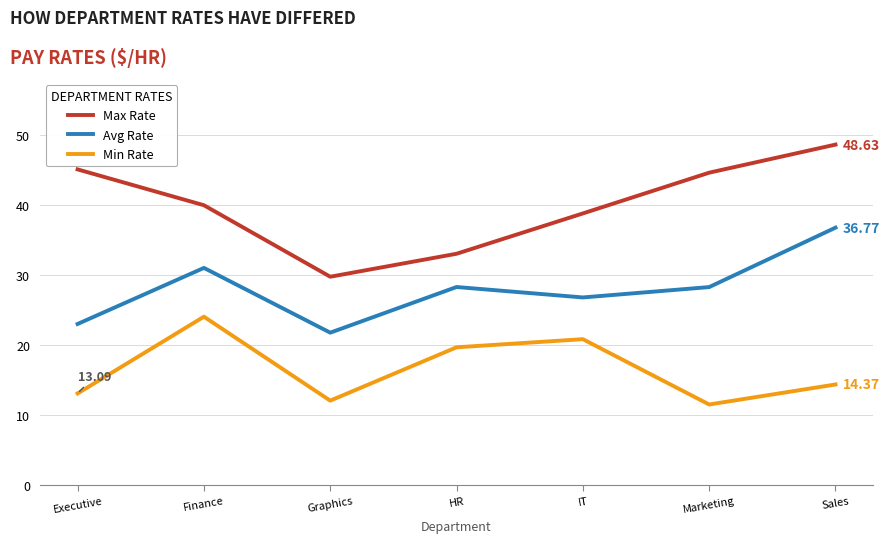

How many interior local valleys does the Min Rate series have?

2